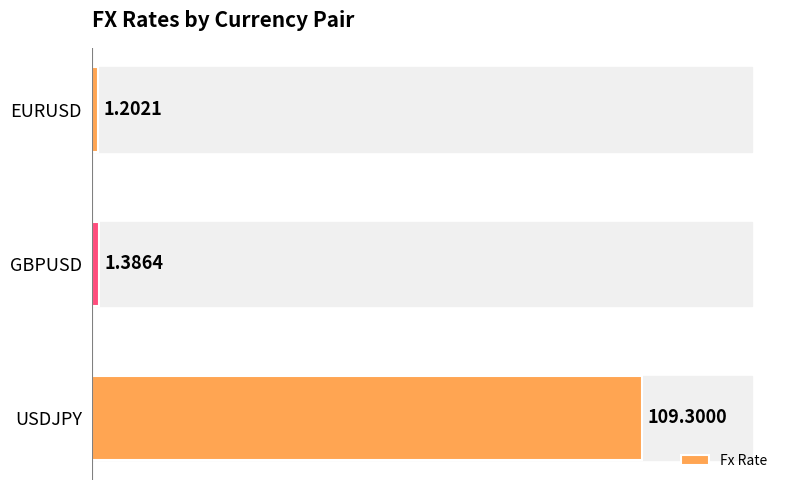

What is the greatest value displayed?

109.3